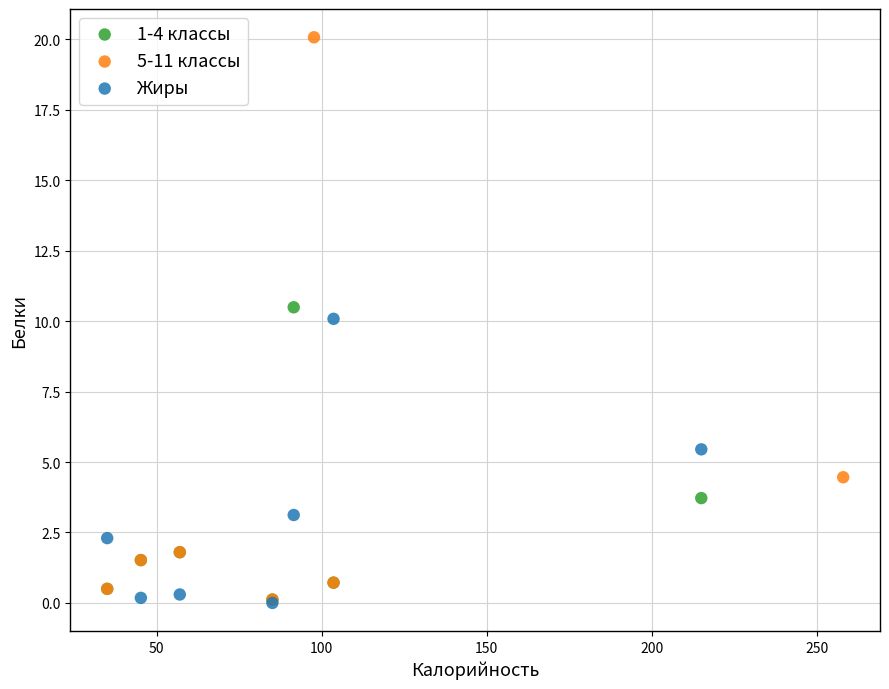

Which series contains the highest Y value?

5-11 классы